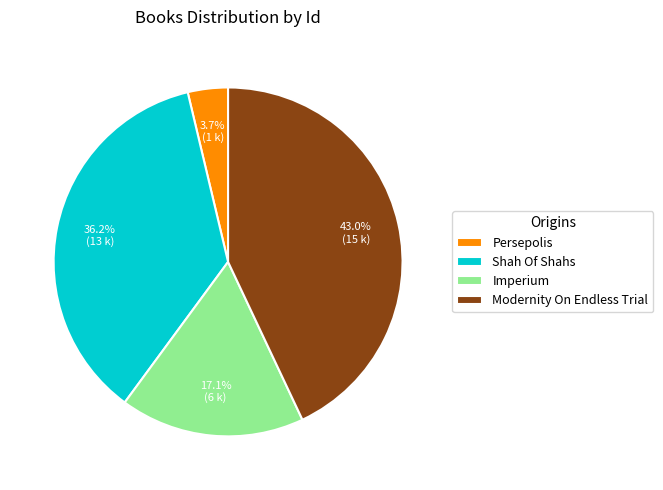

To the nearest percent, what is the combined percentage of Persepolis and Imperium?

21%